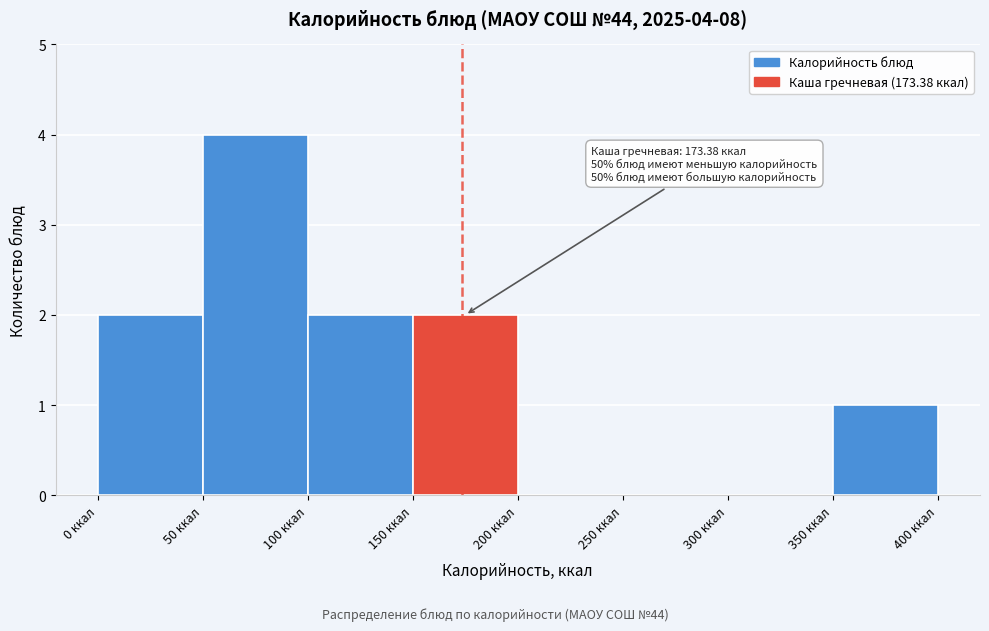

Over which range of the x-axis is the bar tallest?

50 to 100